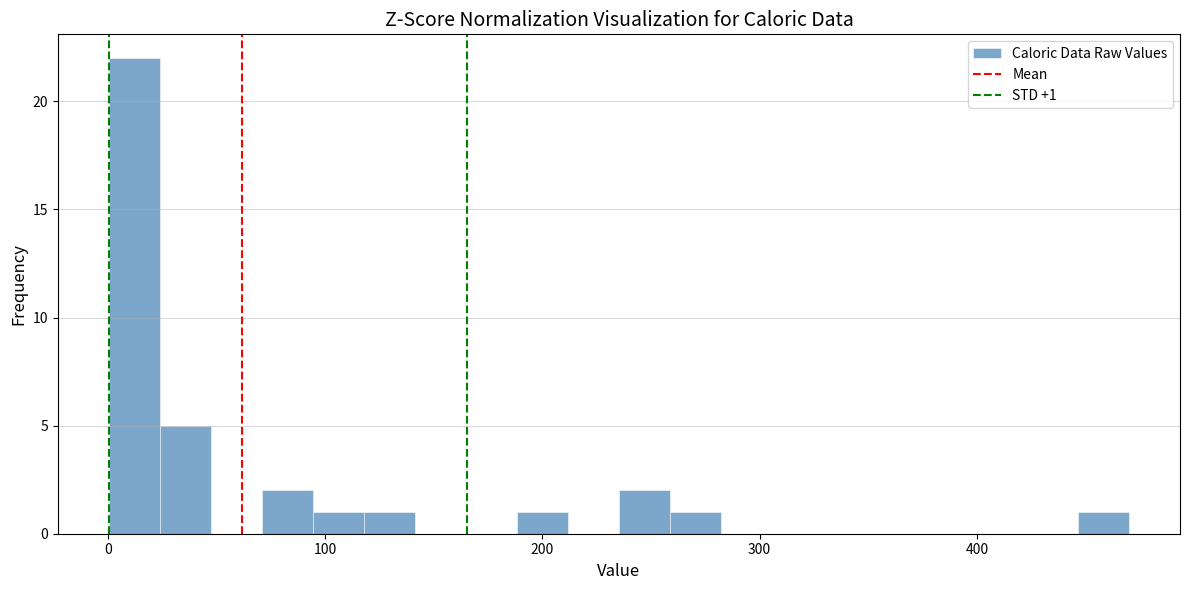

Read against the x-axis, roughly where is the centre of the tallest bar?

10